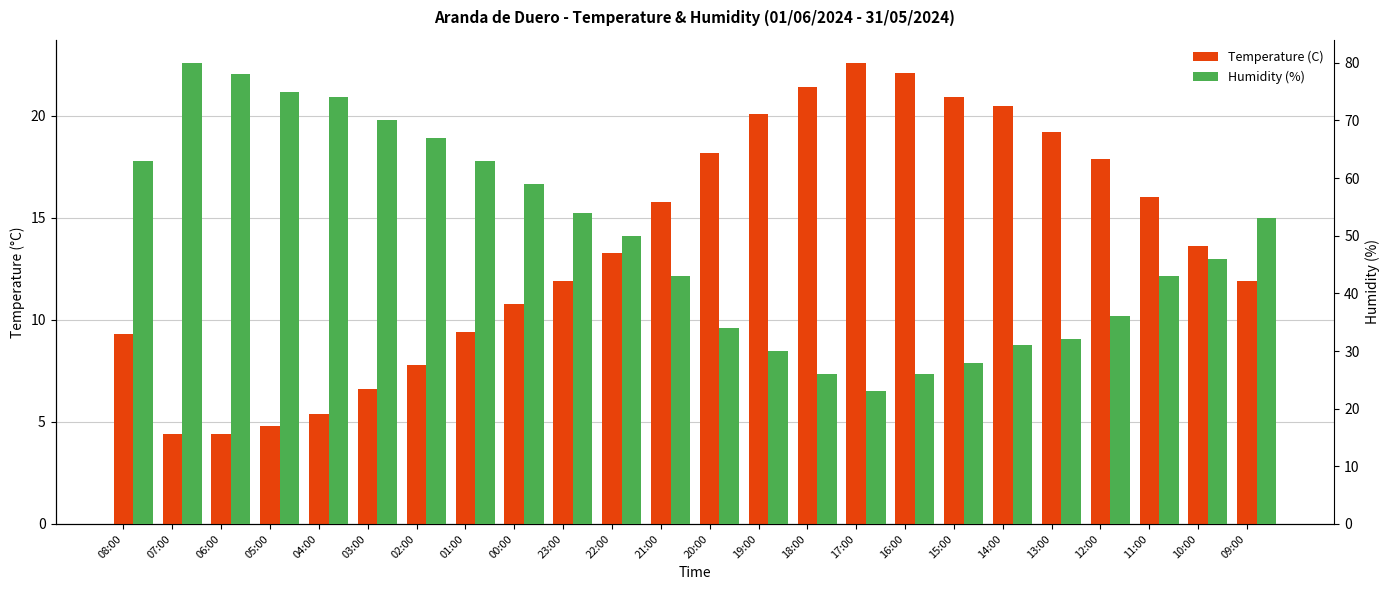

How many bars are there in each group?

2